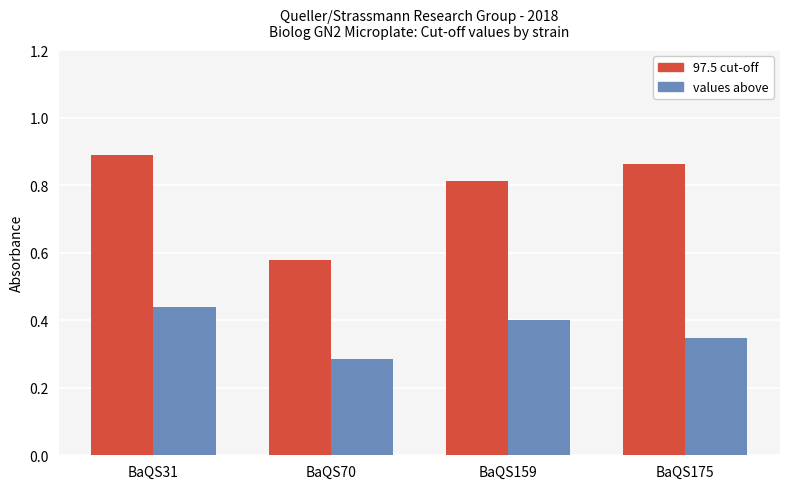

What is the sum of the 97.5 cut-off values at BaQS70 and BaQS159?

1.4